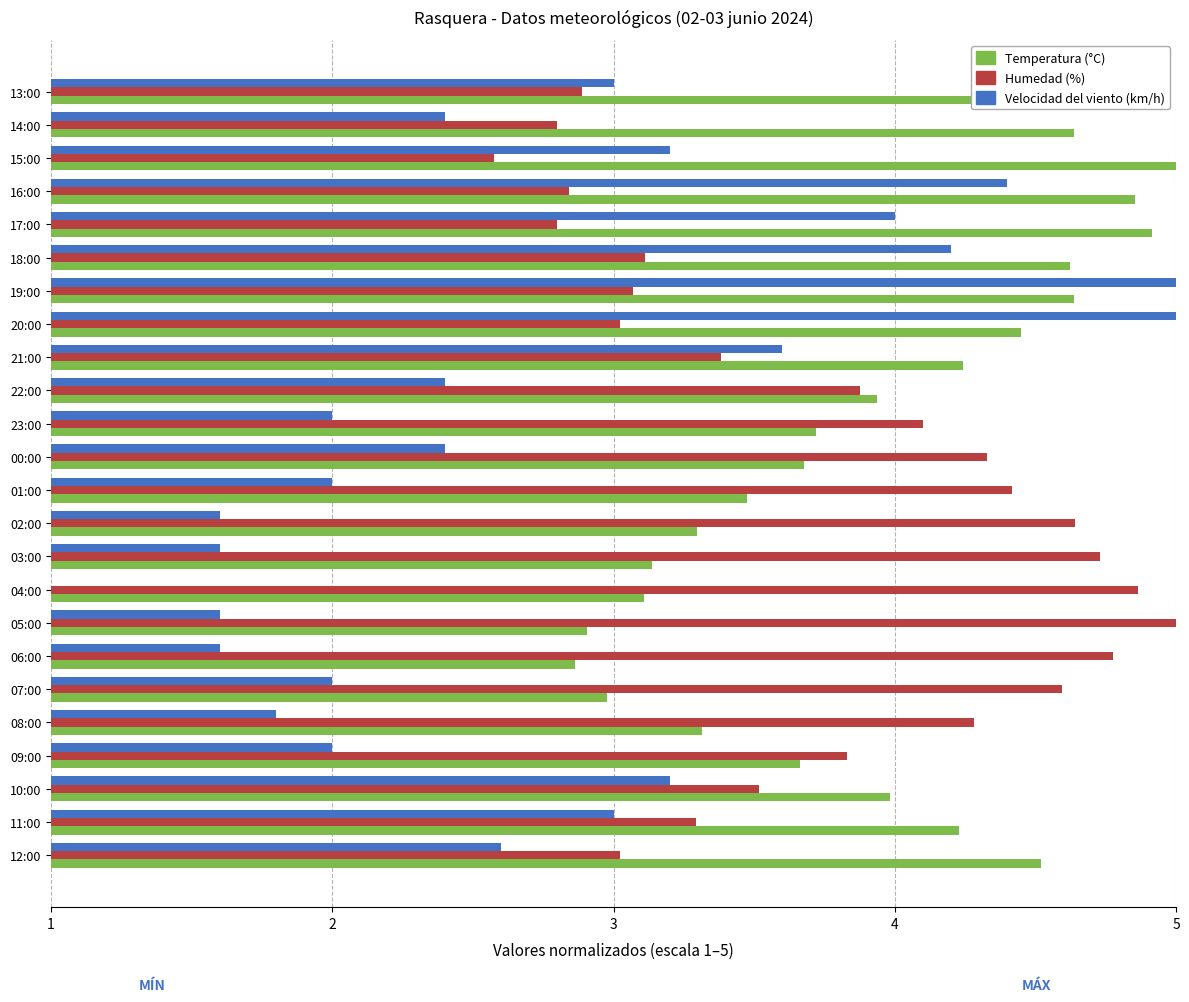

Is it true that Humedad (%) equals 6.2 at 22:00?

False